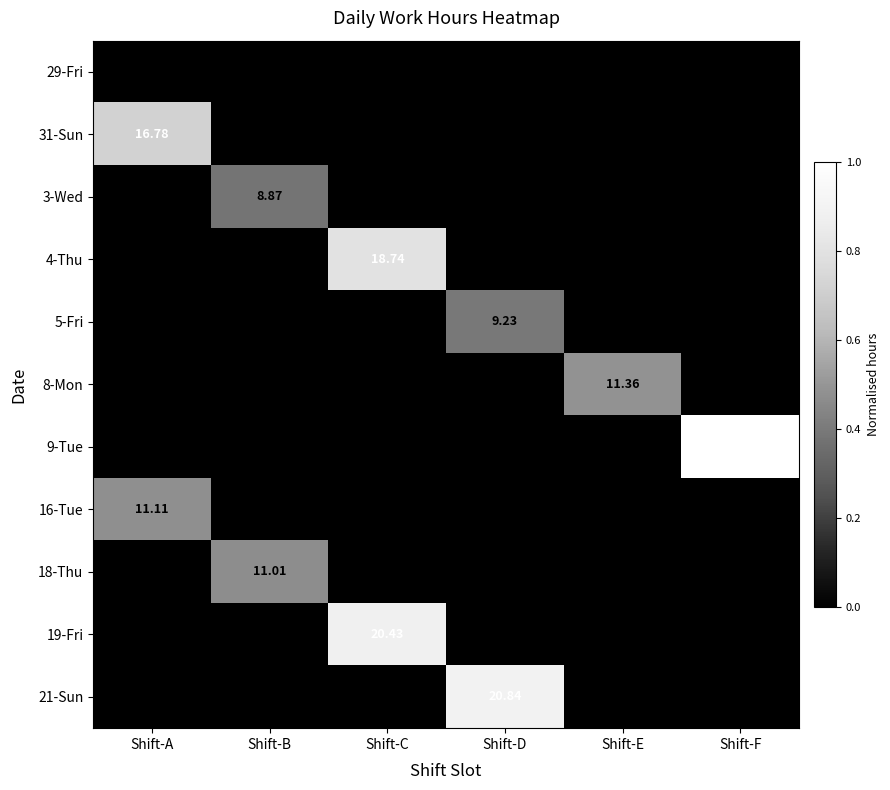

At which label does 18-Thu reach its peak?

Shift-B